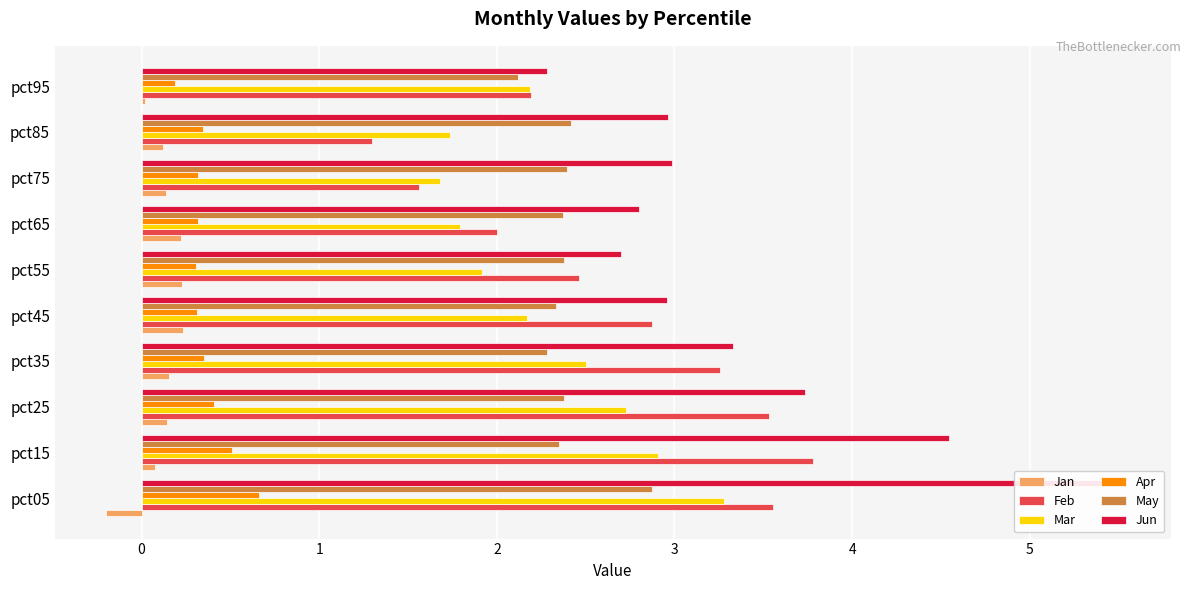

What are all the series names shown in the legend?

Jan, Feb, Mar, Apr, May, Jun